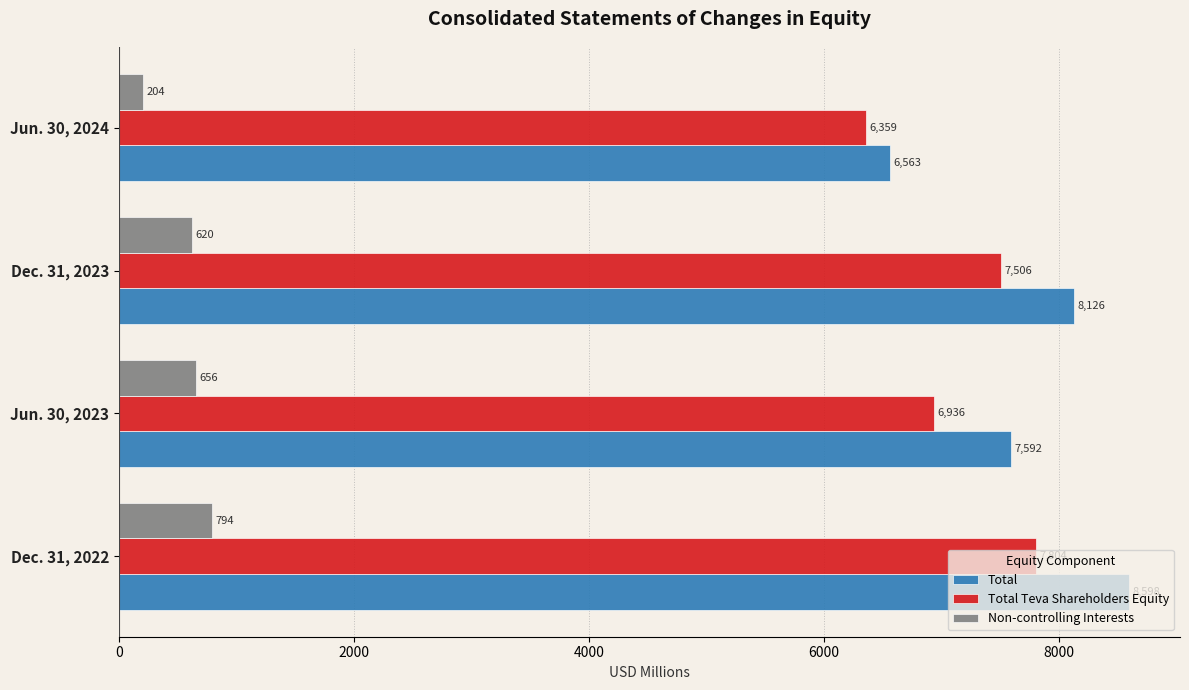

What is the difference between the maximum and second lowest values in the Total series?

1006